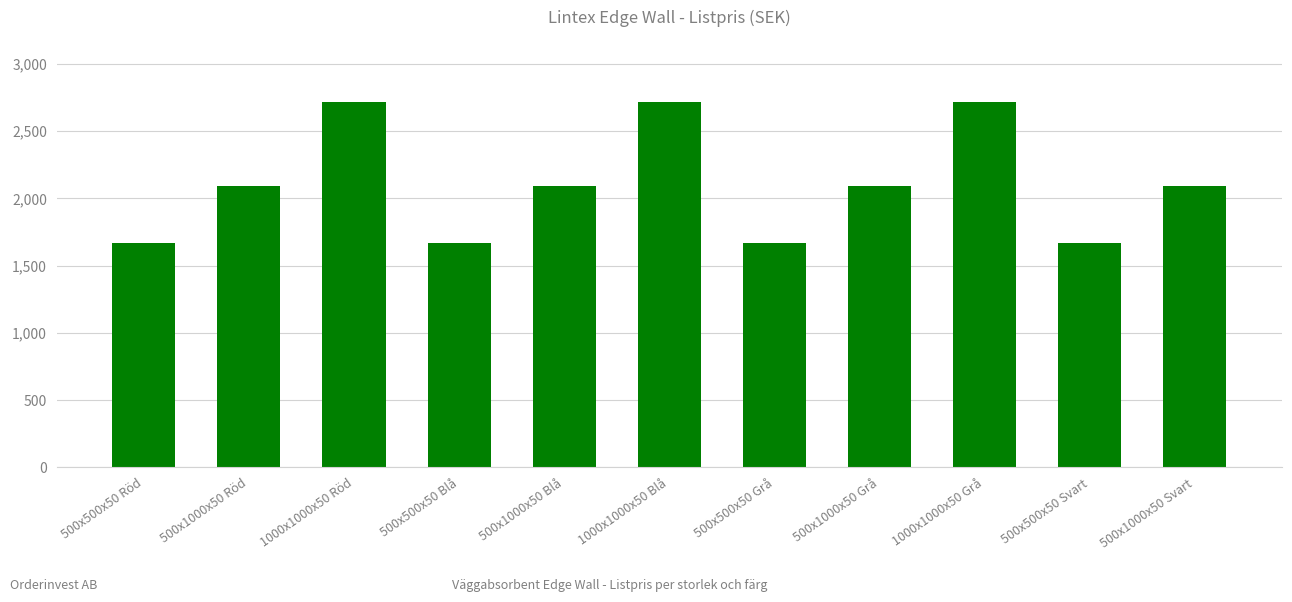

What is the label of the 5th bar from the left?

500x1000x50 Blå